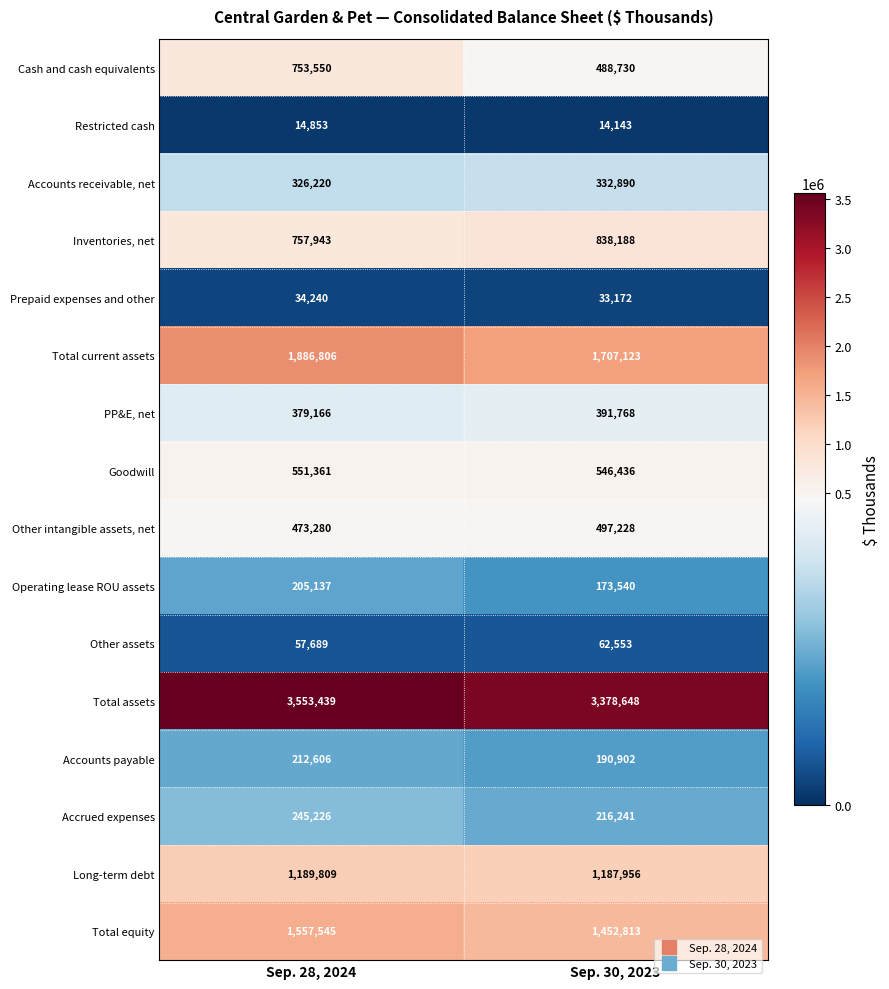

Rank the series by their maximum value, from lowest to highest.

Restricted cash, Prepaid expenses and other, Other assets, Operating lease ROU assets, Accounts payable, Accrued expenses, Accounts receivable, net, PP&E, net, Other intangible assets, net, Goodwill, Cash and cash equivalents, Inventories, net, Long-term debt, Total equity, Total current assets, Total assets